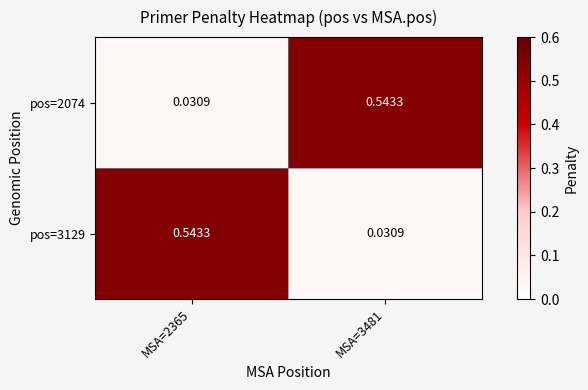

Is the value of pos=2074 at MSA=3481 greater than the value of pos=3129 at MSA=3481?

Yes